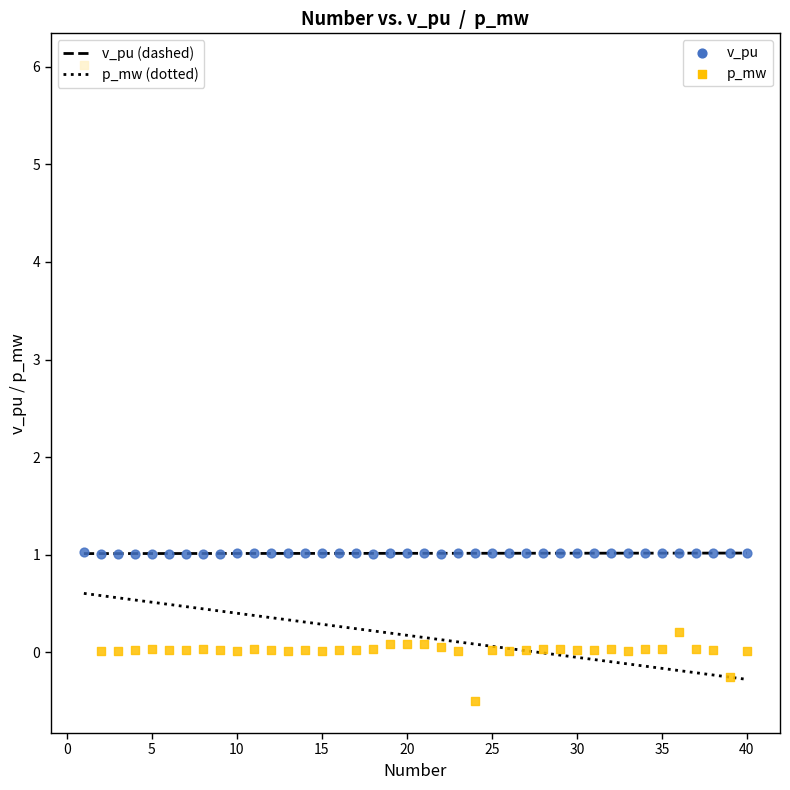

Across all data points, what is the range of Y values (max minus min)?

6.5